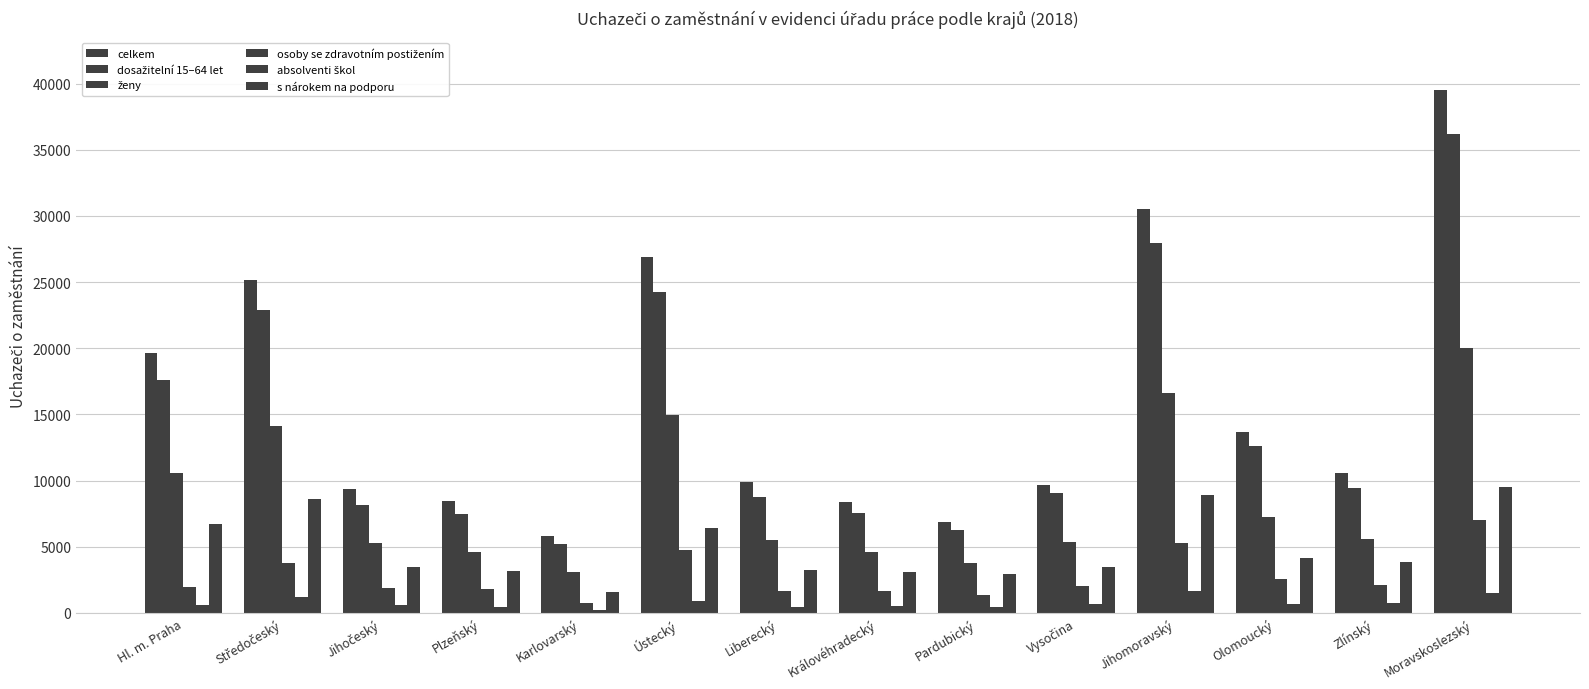

What position from the right is Ústecký?

9